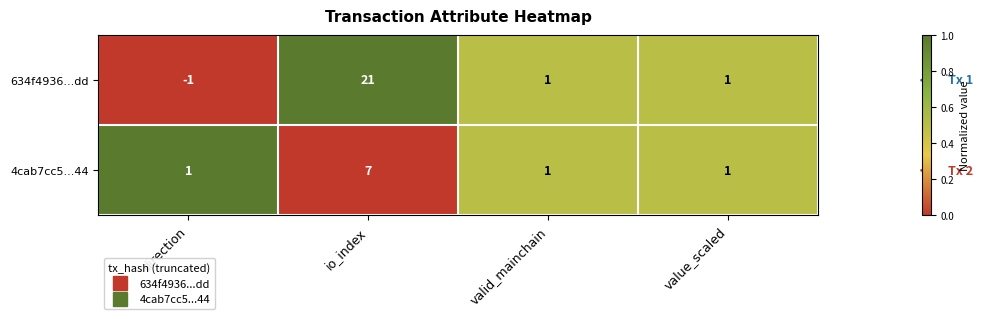

Count the number of categories in the chart.

4